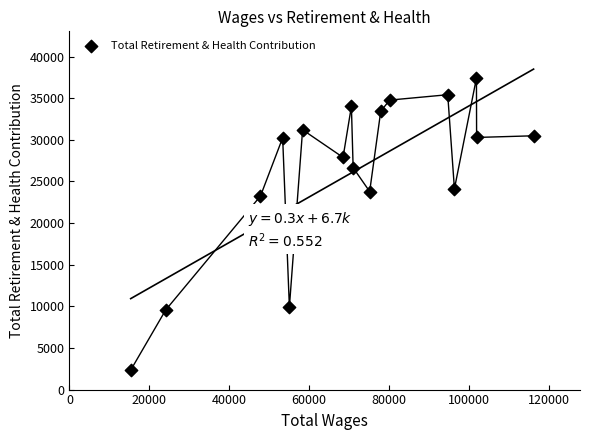

What is the range of X values (max minus min)?

100832